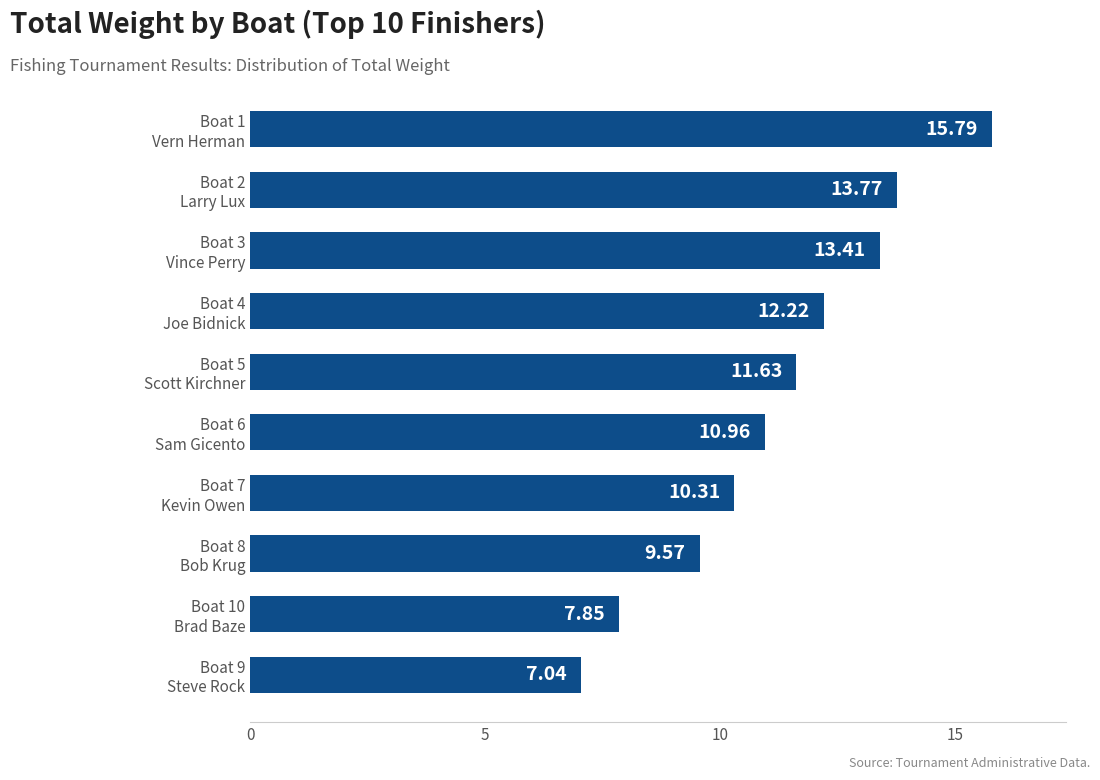

What is the difference between the second highest and second lowest values?

5.9